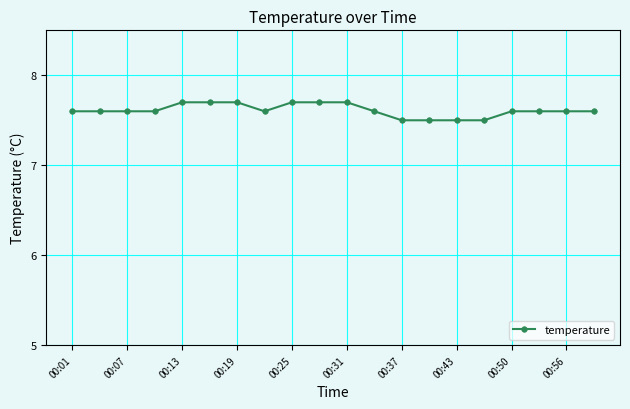

Reading left to right, transcribe all the data shown in this chart.

7.6	7.6	7.6	7.6	7.7	7.7	7.7	7.6	7.7	7.7	7.7	7.6	7.5	7.5	7.5	7.5	7.6	7.6	7.6	7.6